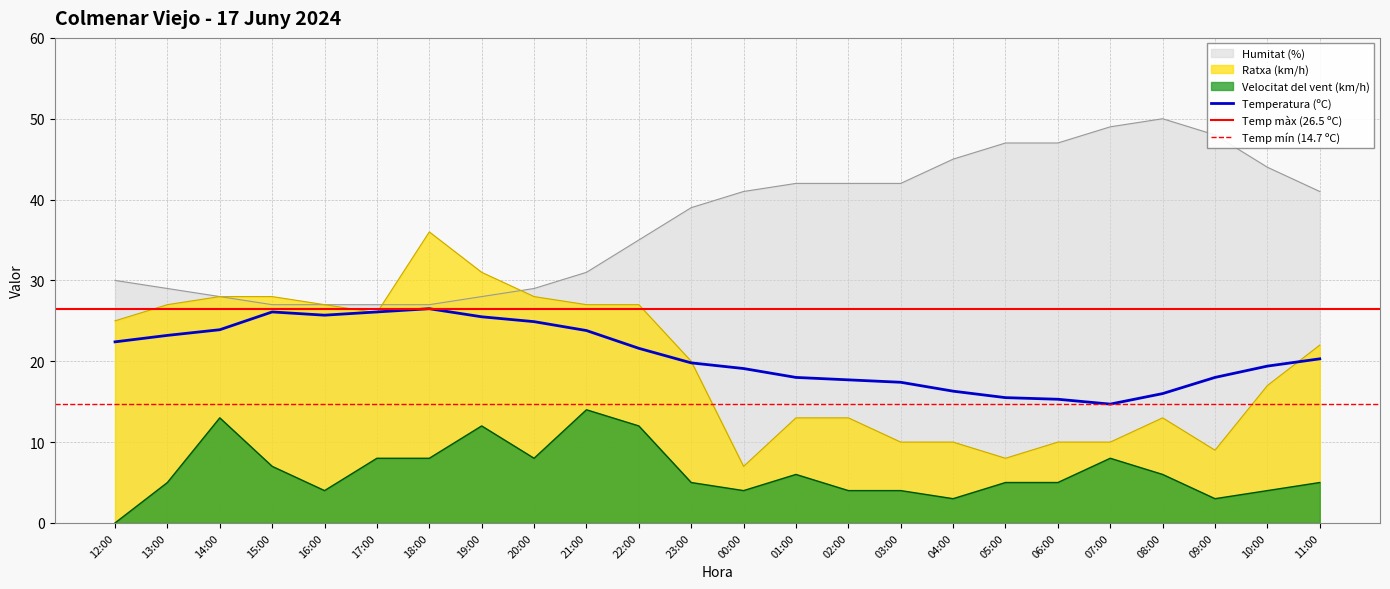

Which series changed the most between 23:00 and 05:00?

Ratxa (km/h)